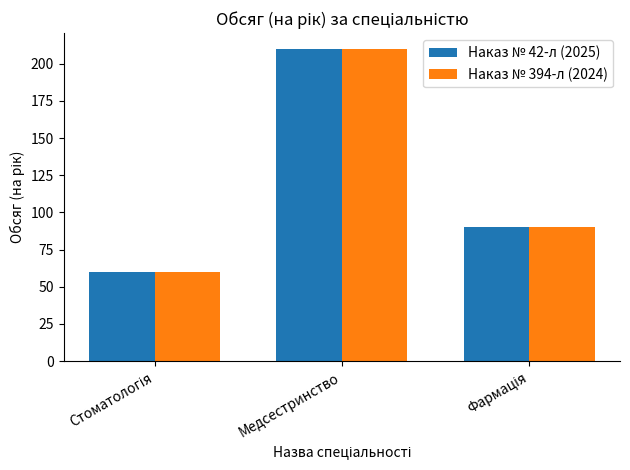

What is the minimum value shown in the chart?

60